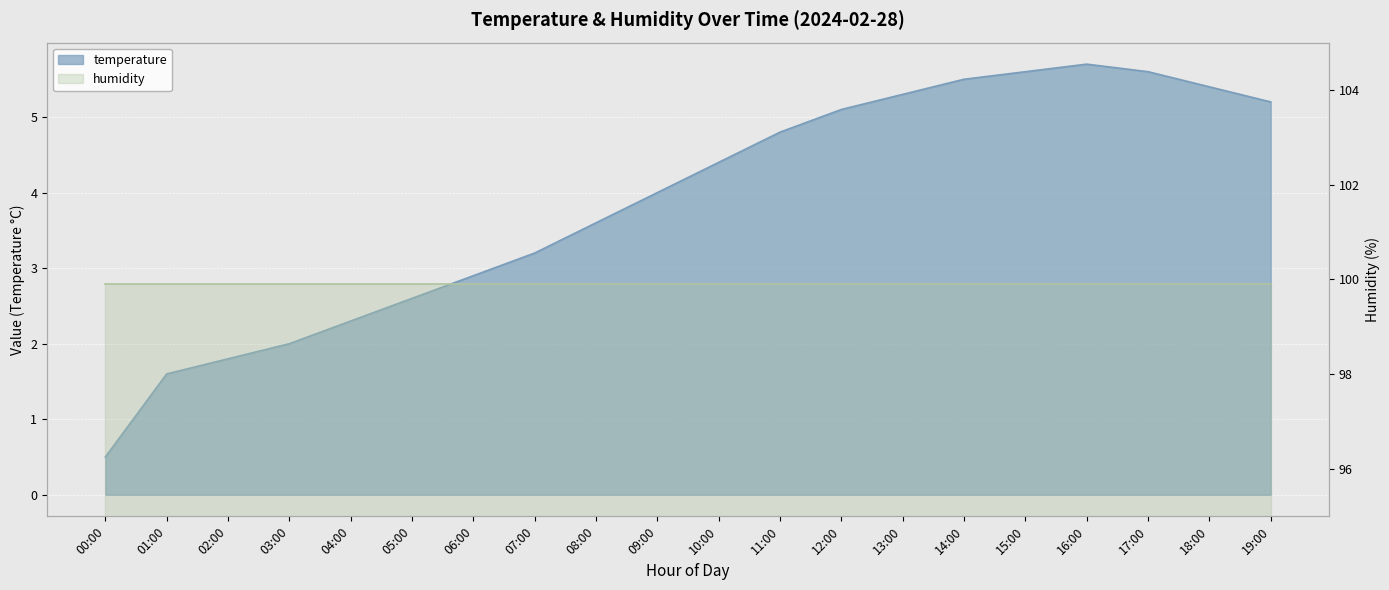

What is the difference between the maximum and minimum values?

5.2